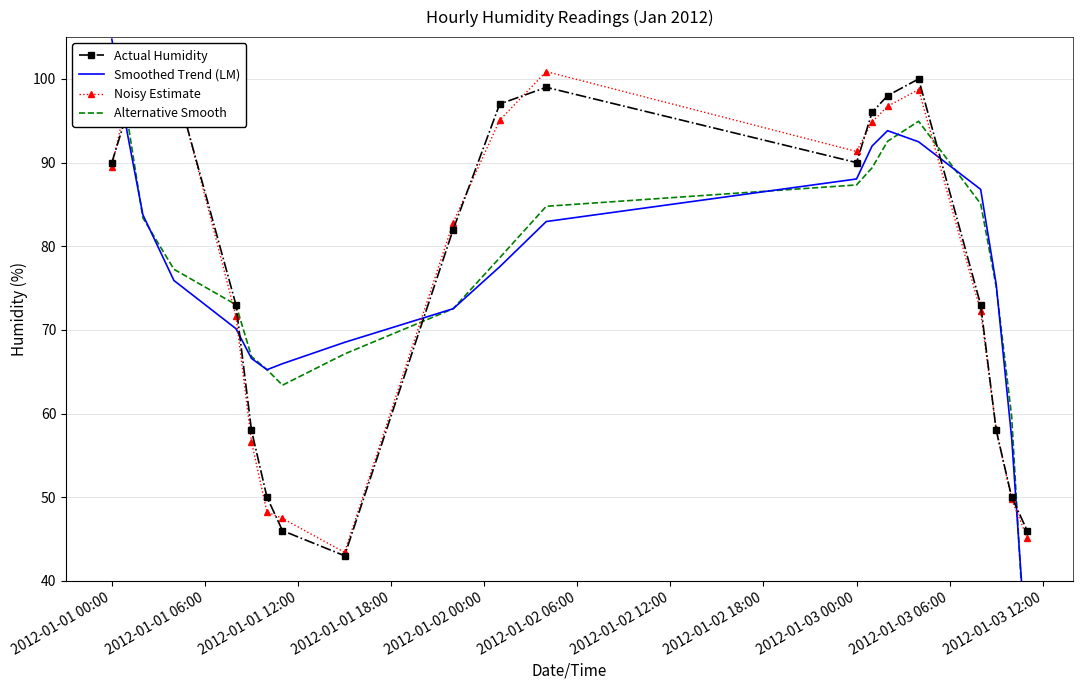

What is the sum of all Actual Humidity values?

1543.0